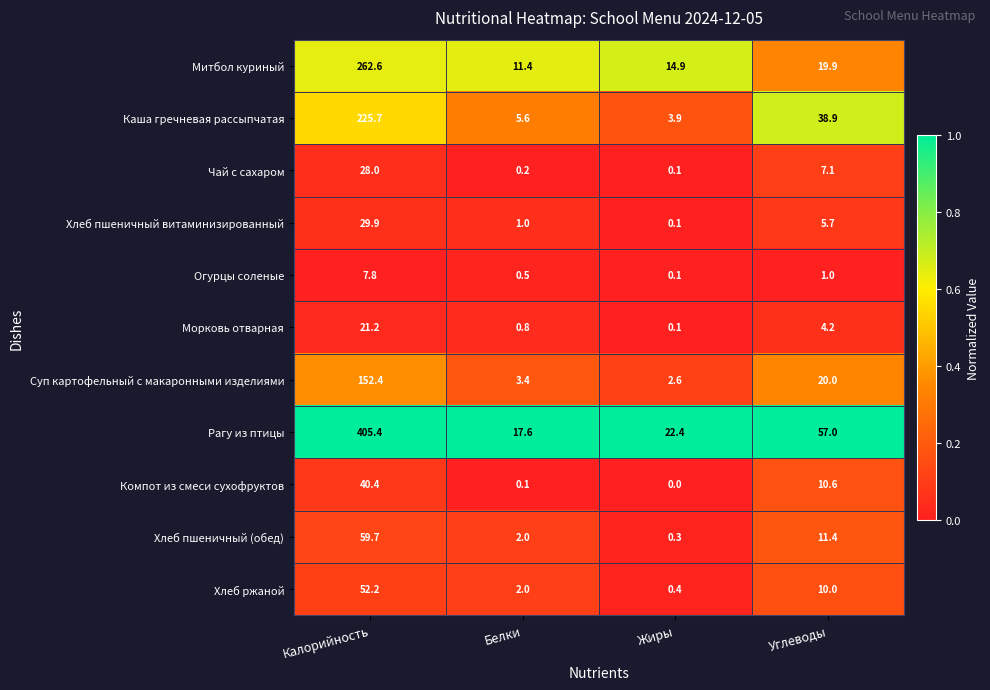

Rank the categories by Митбол куриный value from lowest to highest.

Белки, Жиры, Углеводы, Калорийность